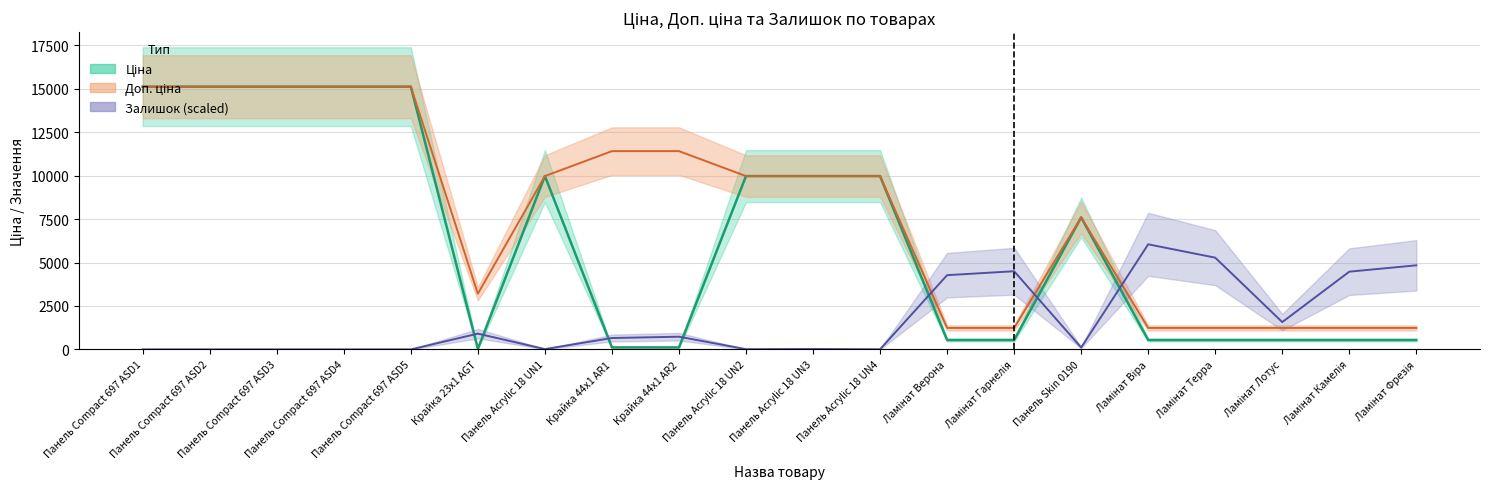

The value of Доп. ціна at Панель Compact 697 ASD3 is 15120.0. True or false?

True